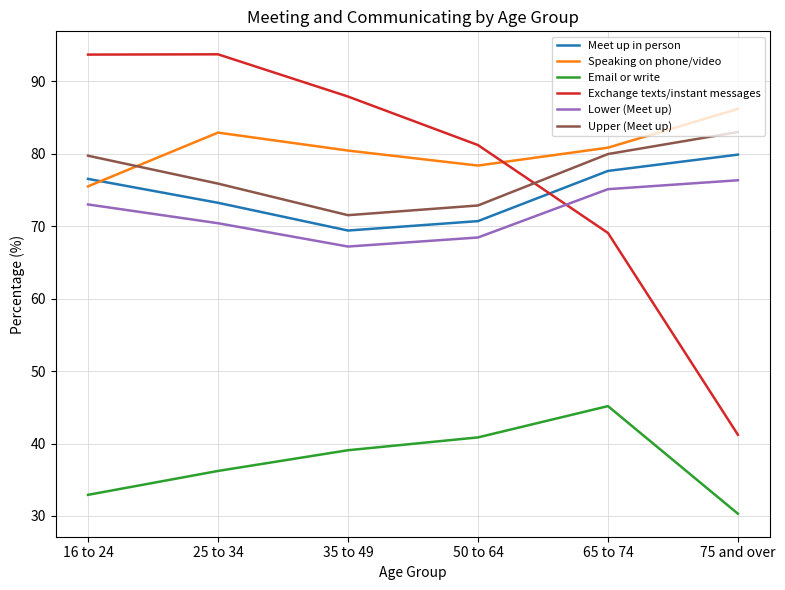

At which category does Exchange texts/instant messages reach its first local peak?

25 to 34